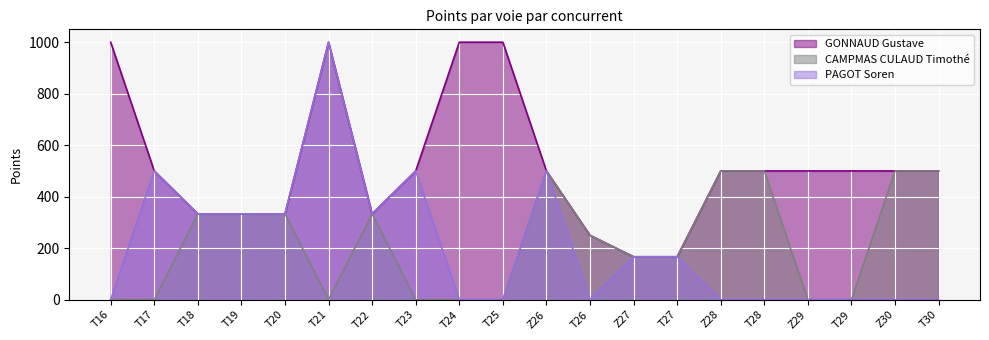

Where is the first local minimum for PAGOT Soren?

T22